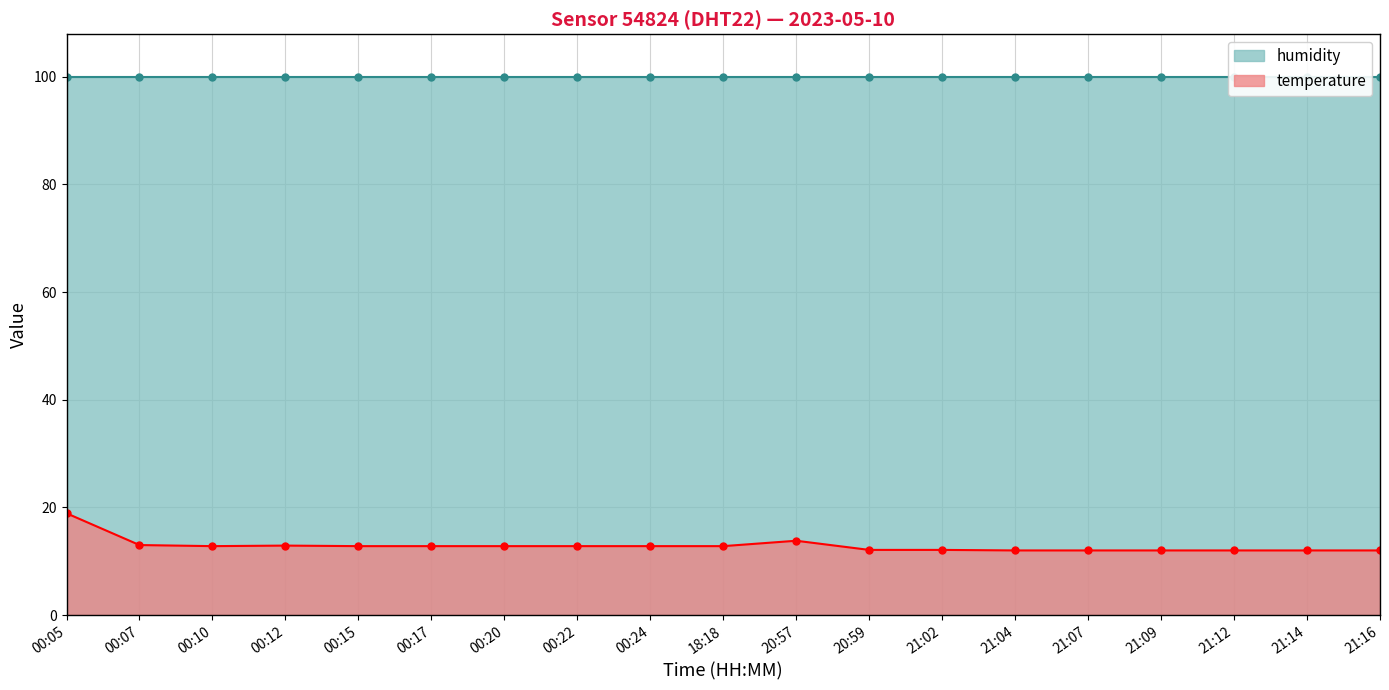

What is the average value?

12.9